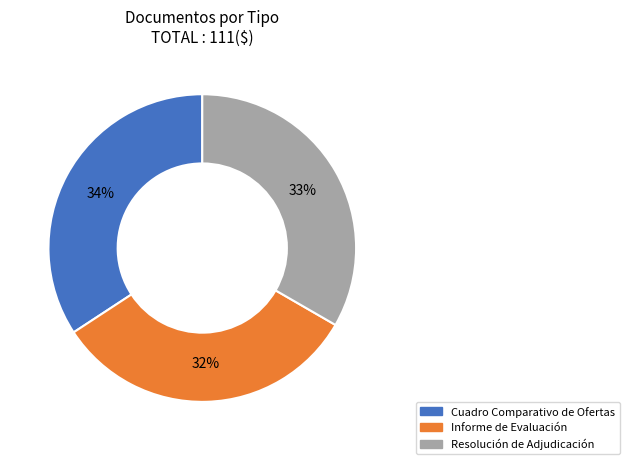

The Cuadro Comparativo de Ofertas slice represents 45% of the pie. True or false?

False